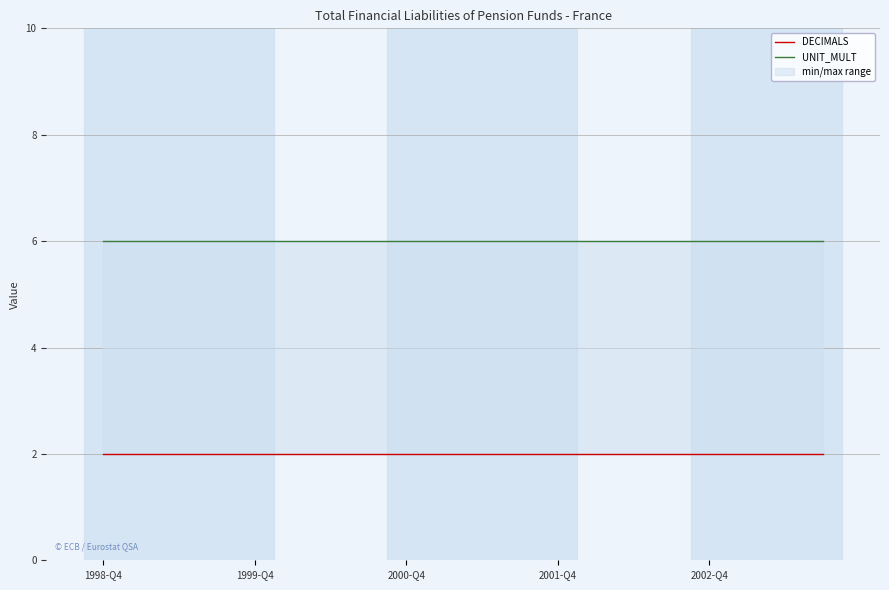

List the series in order of their peak value, highest first.

UNIT_MULT, DECIMALS